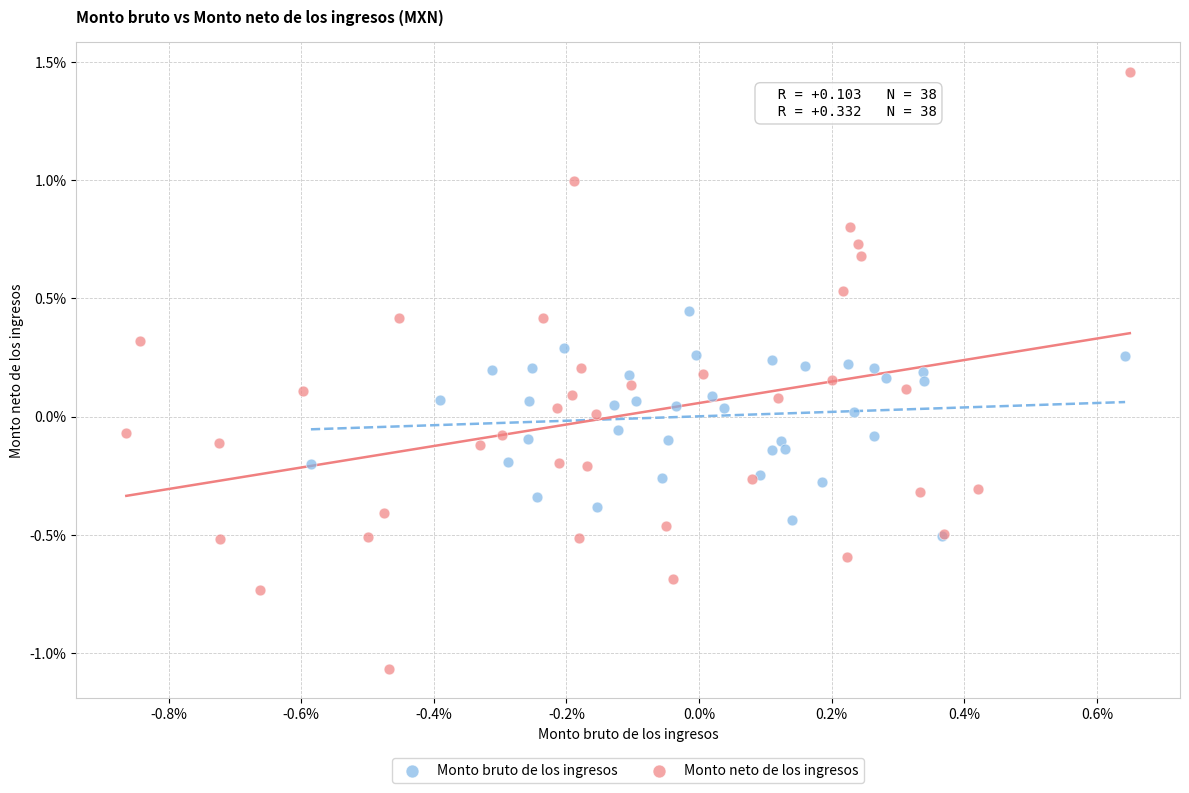

Which series has the largest Y range (max minus min)?

Monto neto de los ingresos